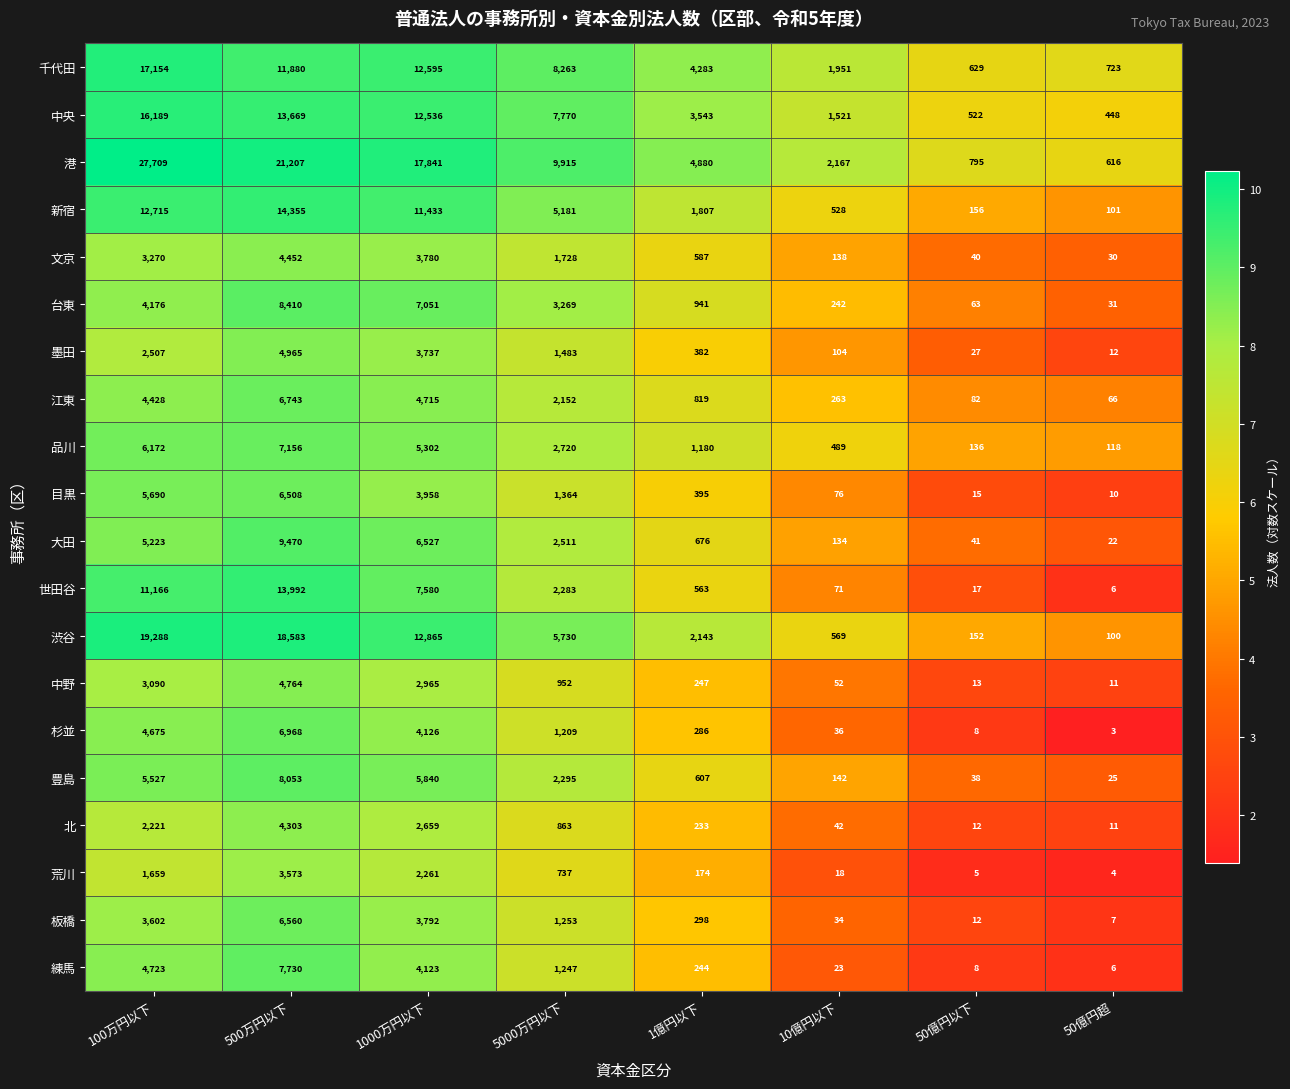

Which series has the largest total across all categories?

港